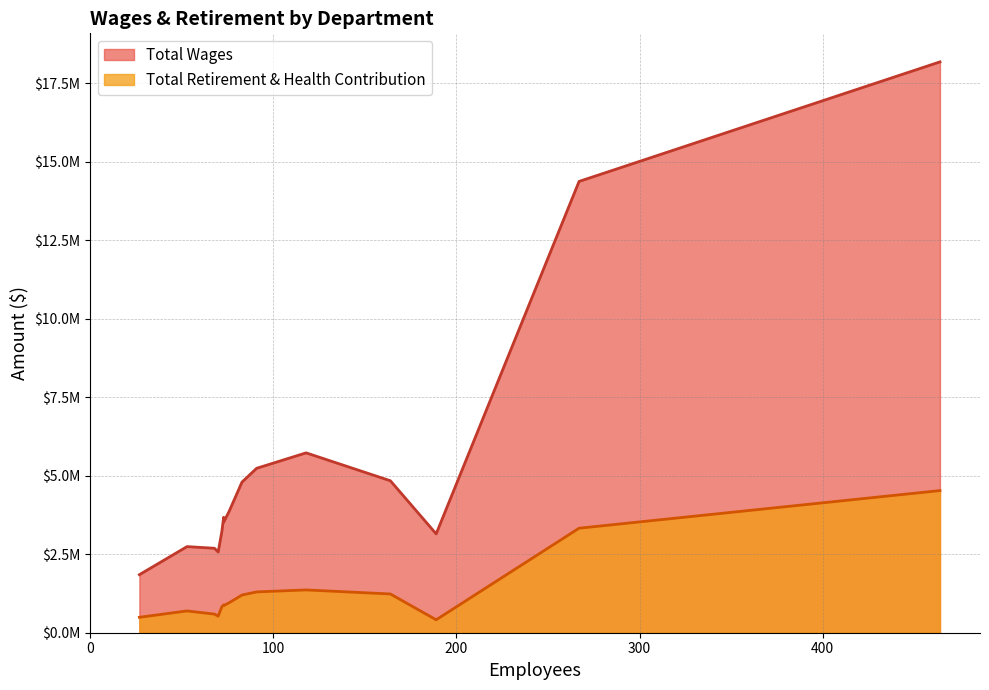

True or false: Total Wages and Total Retirement & Health Contribution cross at least once.

False